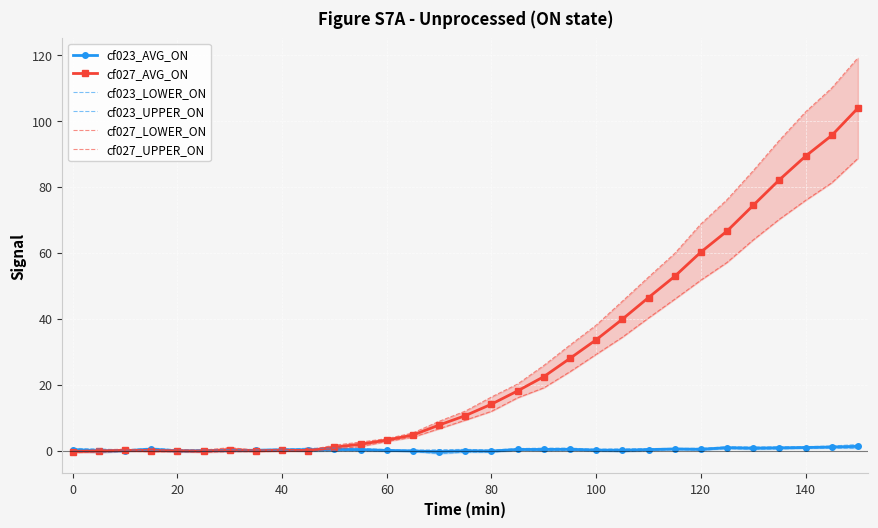

How many negative values does the cf023_LOWER_ON series have?

18